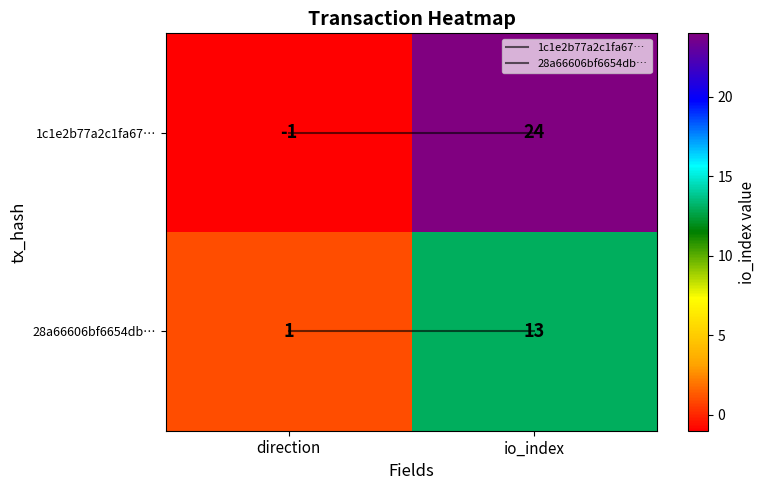

Rank the series by their maximum value, from highest to lowest.

1c1e2b77a2c1fa67…, 28a66606bf6654db…